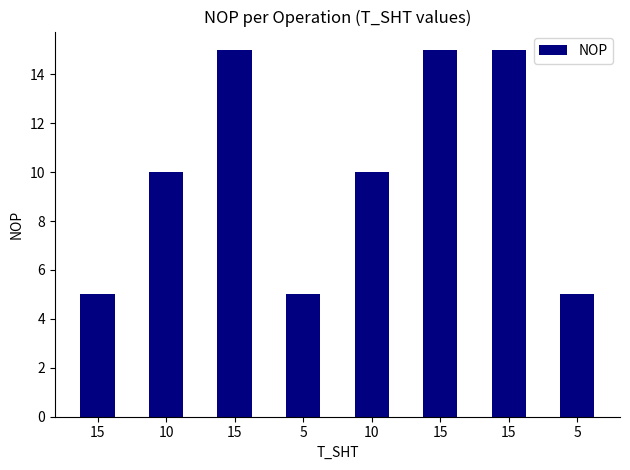

How many series are shown in this chart?

1